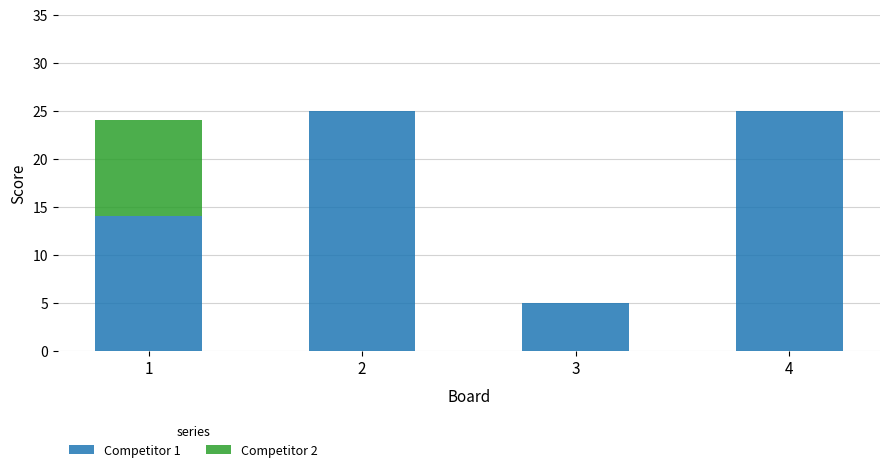

What is the maximum value for Competitor 1?

25